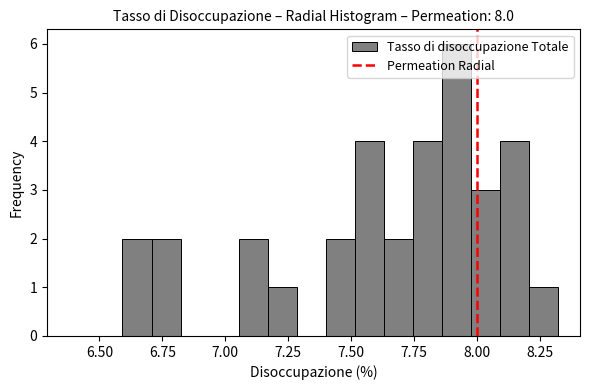

Read against the x-axis, roughly where is the centre of the tallest bar?

7.90